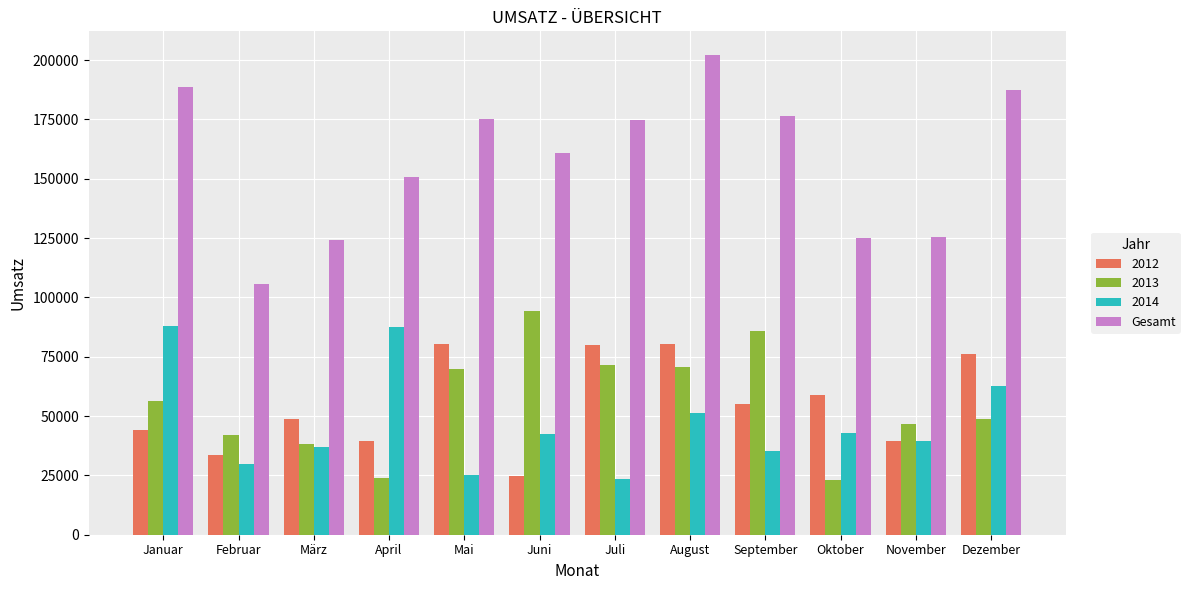

How many data points does each series have?

12